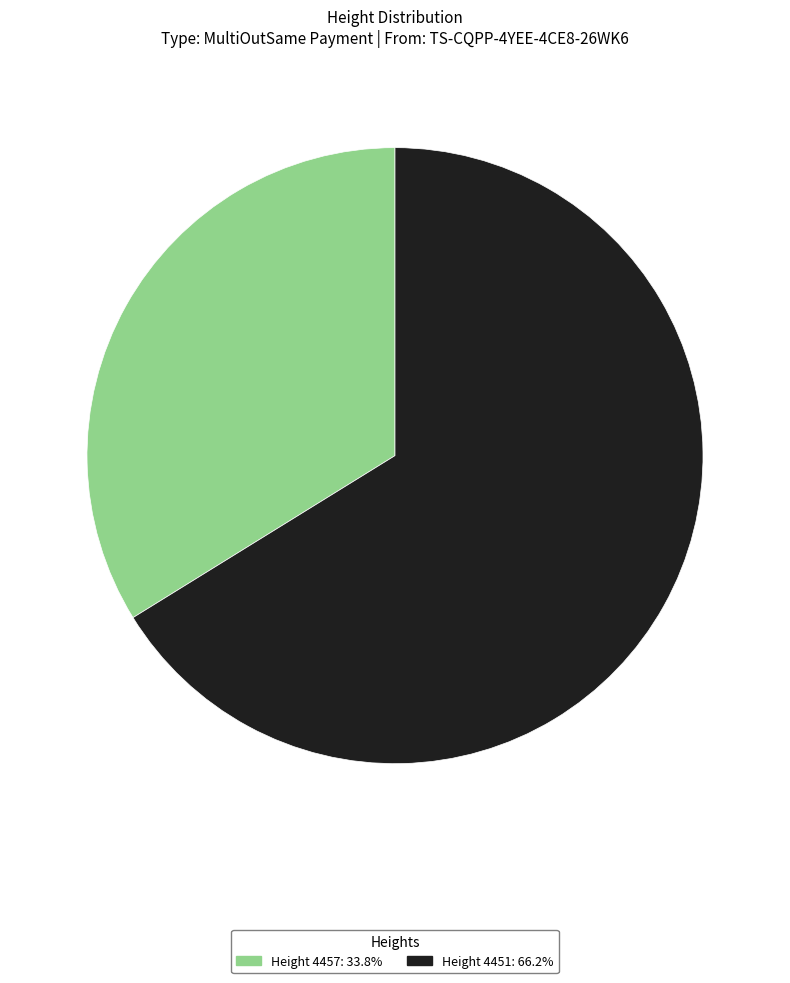

What is the ratio of the value at Height 4457: 33.8% to the value at Height 4451: 66.2%?

0.5